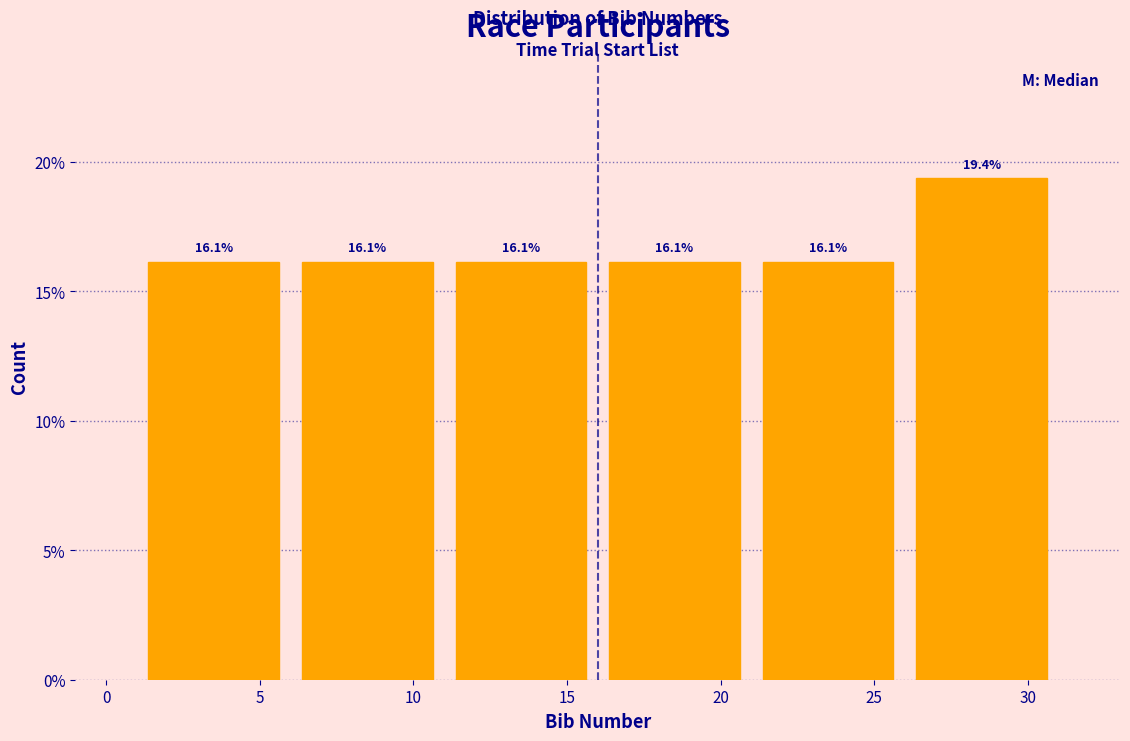

Over which range of the x-axis is the bar tallest?

26 to 31